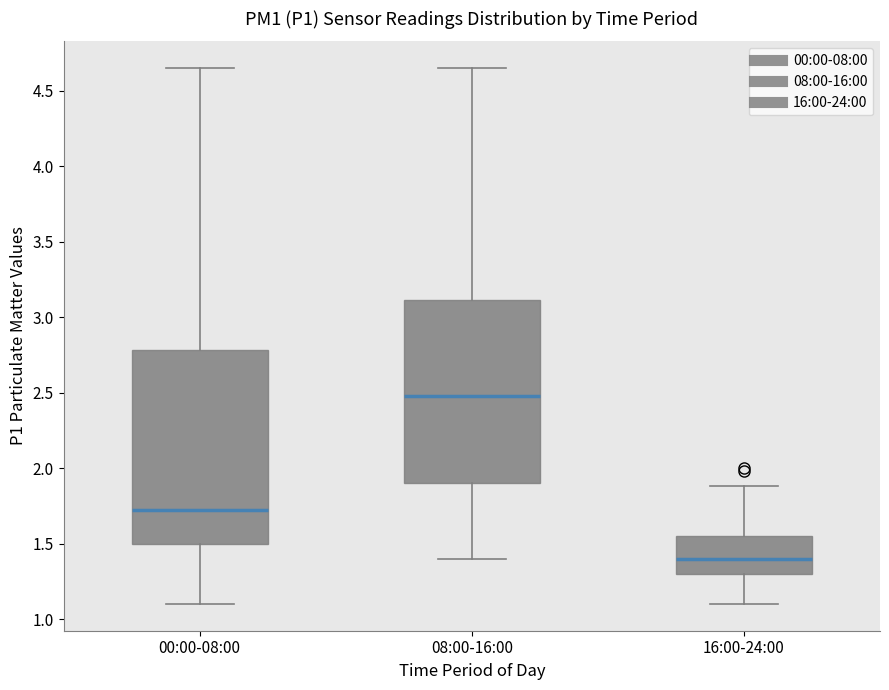

Which box has the lowest median line?

16:00-24:00